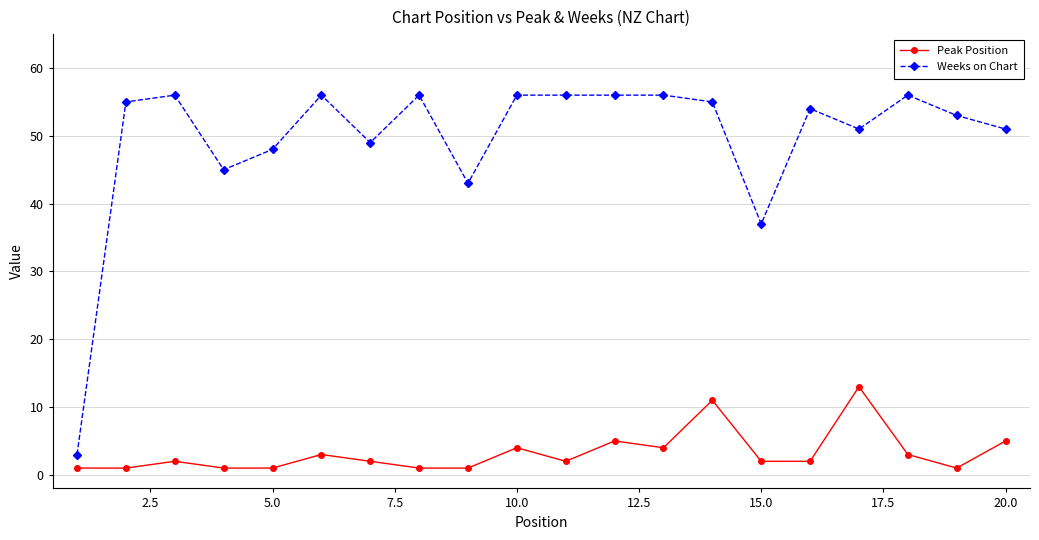

List the series in order of their peak value, highest first.

Weeks on Chart, Peak Position